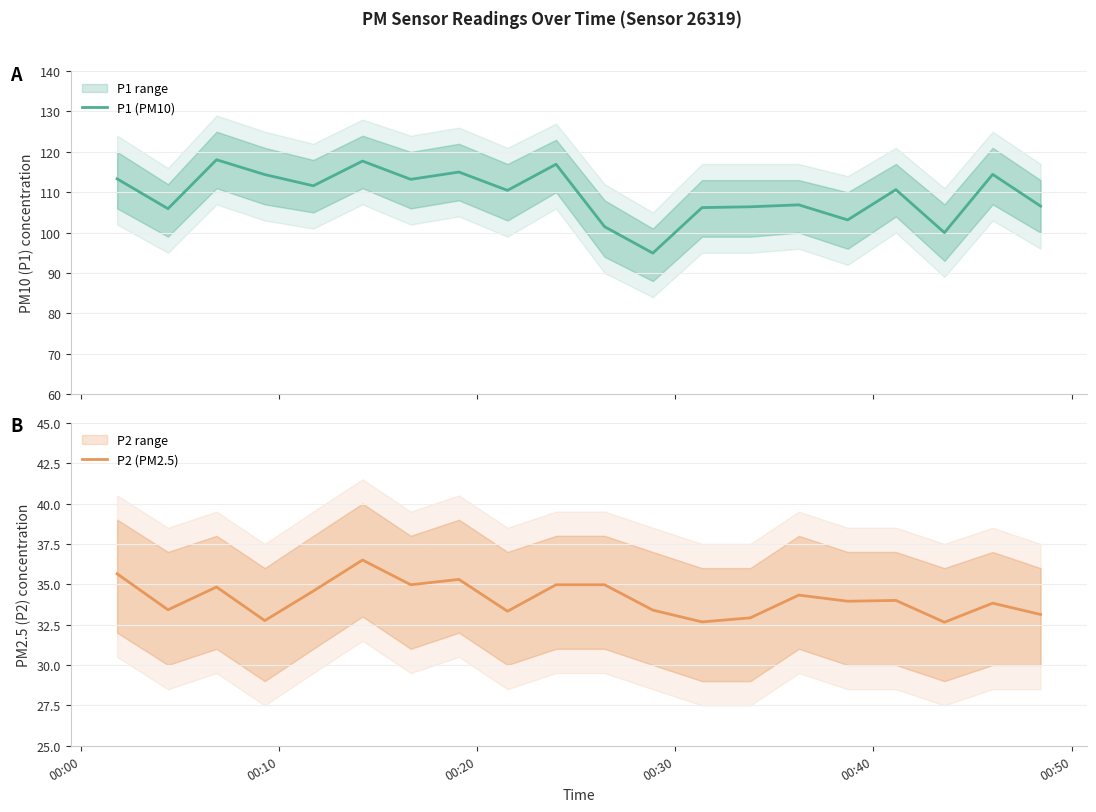

What is the minimum value for P1 (PM10)?

94.9